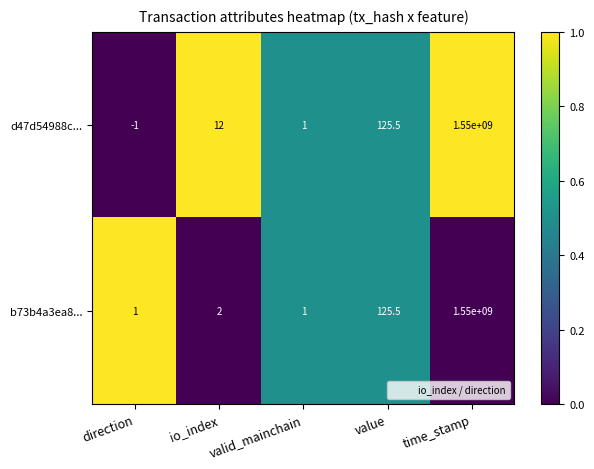

What is the average value of the d47d54988c... series?

310000027.5